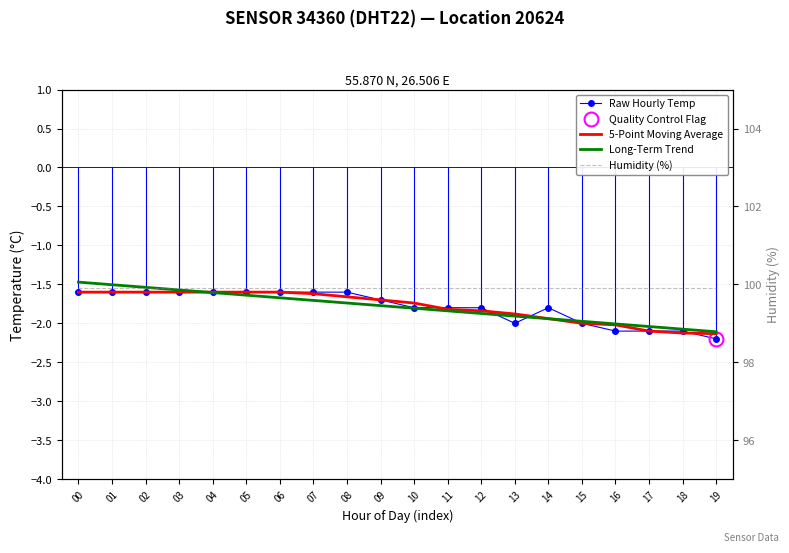

Reading right to left, extract all data points from this chart.

Raw Hourly Temp: 19=-2.2	18=-2.1	17=-2.1	16=-2.1	15=-2.0	14=-1.8	13=-2.0	12=-1.8	11=-1.8	10=-1.8	09=-1.7	08=-1.6	07=-1.6	06=-1.6	05=-1.6	04=-1.6	03=-1.6	02=-1.6	01=-1.6	00=-1.6
5-Point Moving Average: 19=-2.1	18=-2.1	17=-2.1	16=-2.0	15=-2.0	14=-1.9	13=-1.9	12=-1.8	11=-1.8	10=-1.7	09=-1.7	08=-1.7	07=-1.6	06=-1.6	05=-1.6	04=-1.6	03=-1.6	02=-1.6	01=-1.6	00=-1.6
Long-Term Trend: 19=-2.1	18=-2.1	17=-2.0	16=-2.0	15=-2.0	14=-1.9	13=-1.9	12=-1.9	11=-1.8	10=-1.8	09=-1.8	08=-1.7	07=-1.7	06=-1.7	05=-1.6	04=-1.6	03=-1.6	02=-1.5	01=-1.5	00=-1.5
Humidity (%): 19=99.9	18=99.9	17=99.9	16=99.9	15=99.9	14=99.9	13=99.9	12=99.9	11=99.9	10=99.9	09=99.9	08=99.9	07=99.9	06=99.9	05=99.9	04=99.9	03=99.9	02=99.9	01=99.9	00=99.9